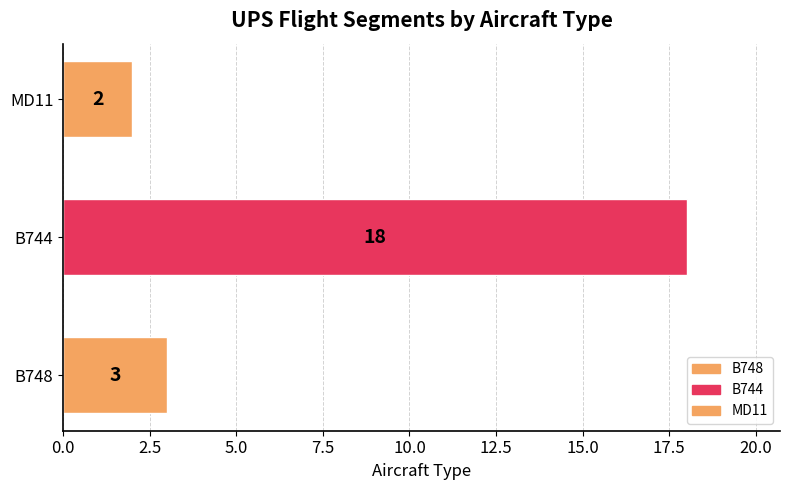

Between MD11 and B748, which is larger?

B748